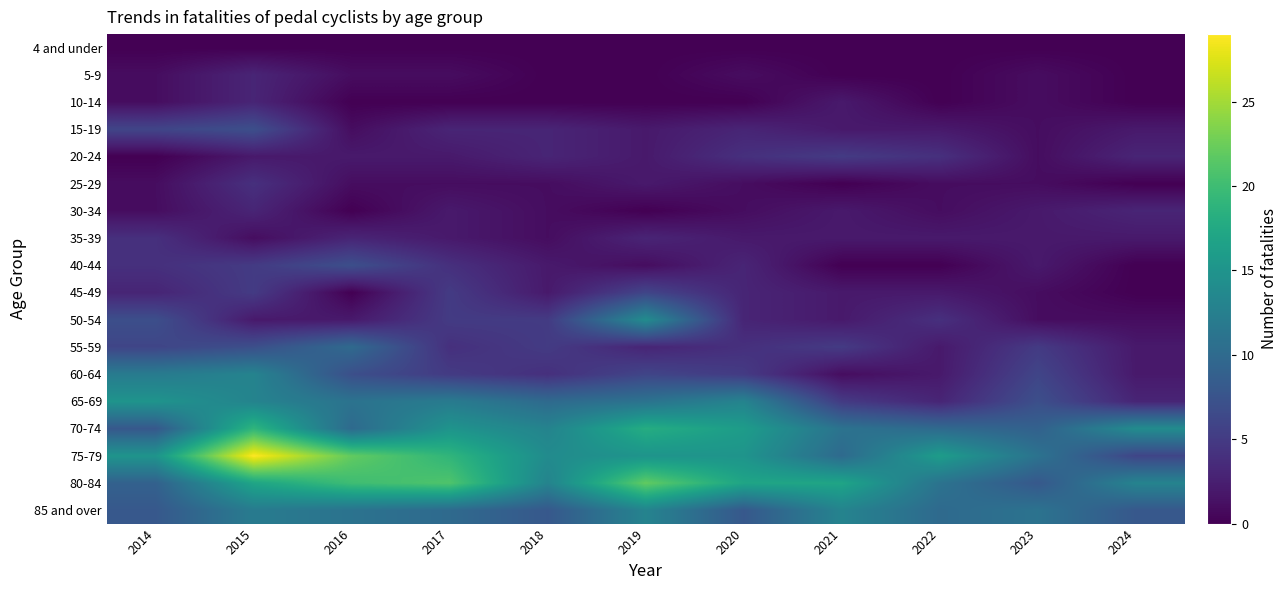

At 2015, list the series in order from largest to smallest.

75-79, 70-74, 80-84, 60-64, 65-69, 85 and over, 15-19, 55-59, 40-44, 45-49, 25-29, 5-9, 10-14, 30-34, 20-24, 50-54, 35-39, 4 and under